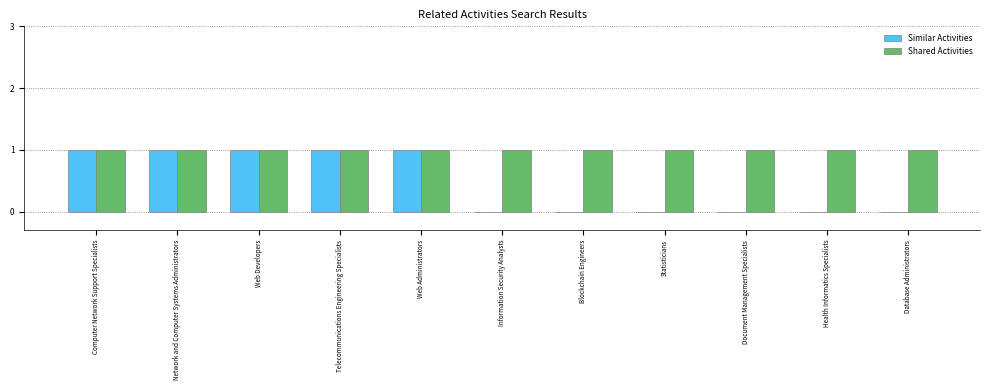

The value of Shared Activities at Blockchain Engineers is 1. True or false?

True